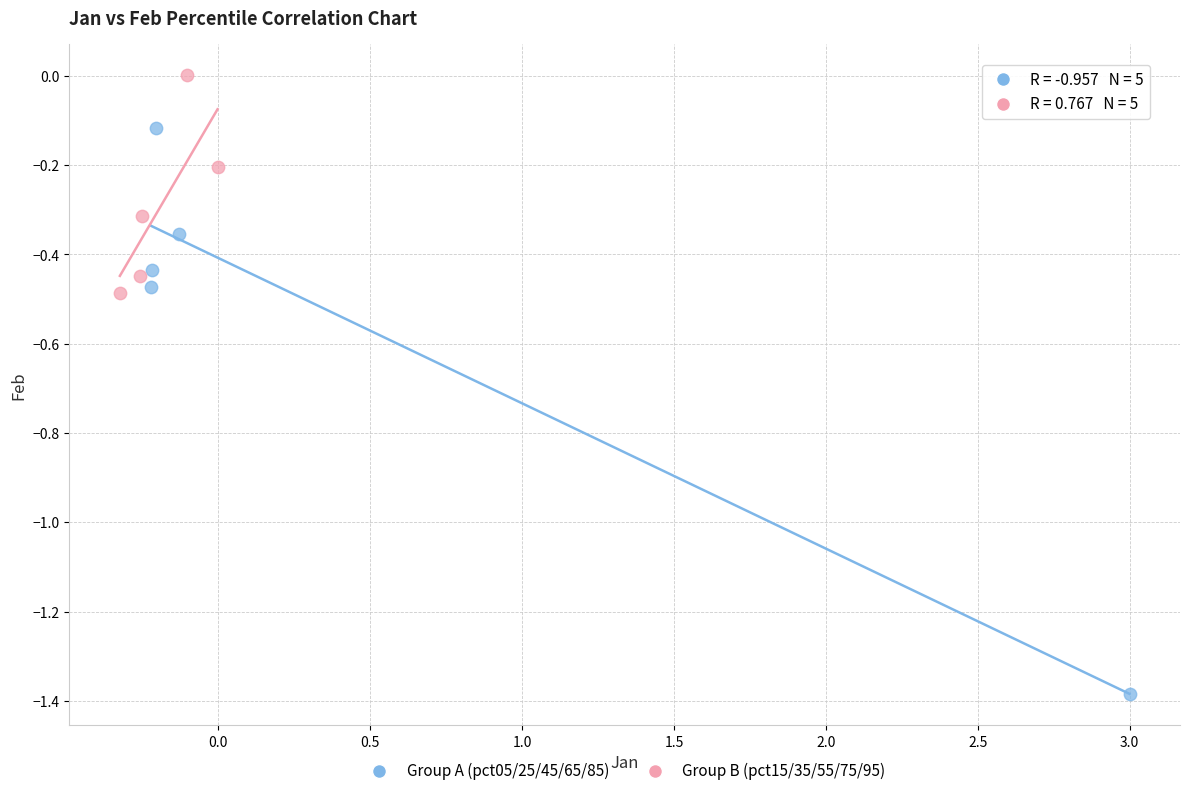

Which series has the widest spread of Y values?

Group A (pct05/25/45/65/85)